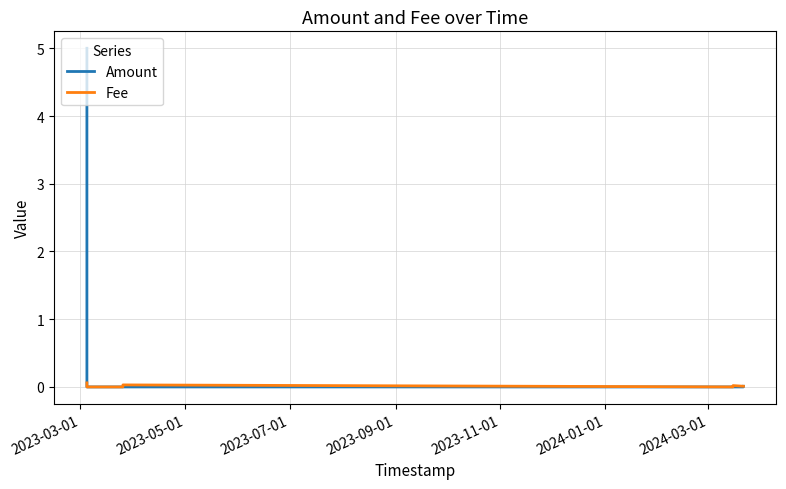

Which series has the largest total across all categories?

Amount